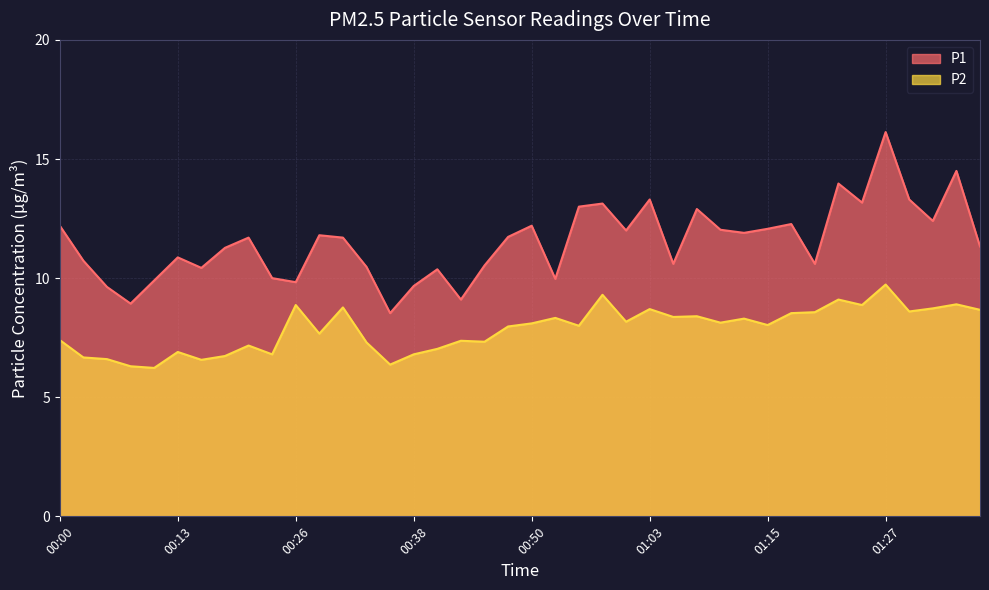

True or false: P1 has a value of 12.0 at 01:00.

True